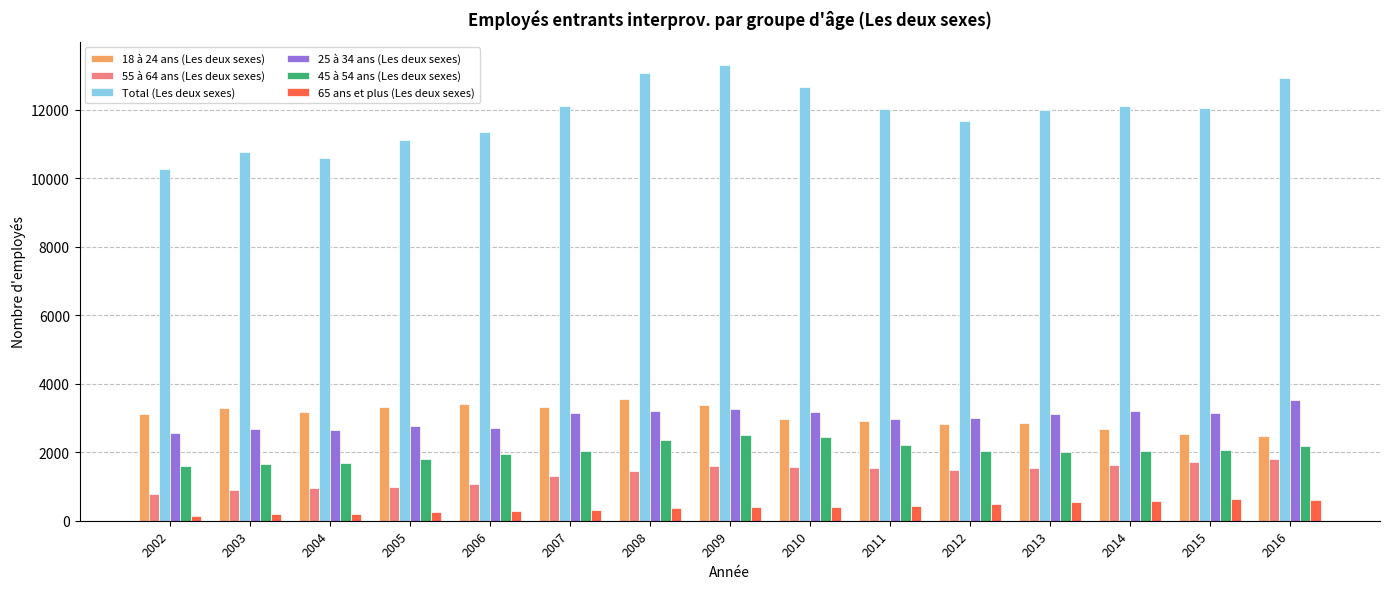

Is the value of Total (Les deux sexes) at 2006 greater than the value of 25 à 34 ans (Les deux sexes) at 2005?

Yes